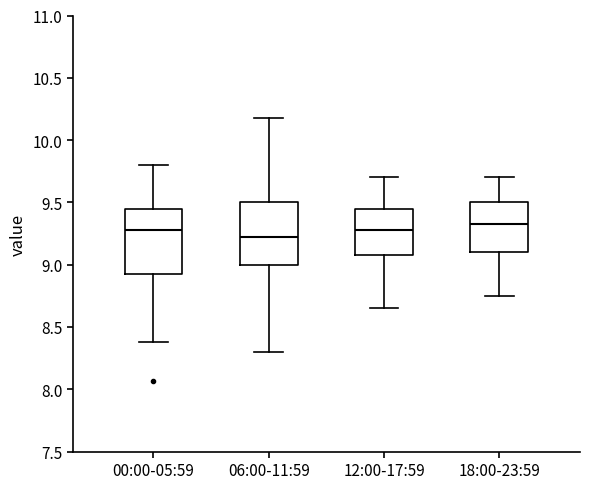

Reading left to right, transcribe this box plot: for each box, give where its median line is, the range the box spans, and where its two whiskers end, as read against the y-axis. The values are not printed on the chart, so give them approximately, as read against the axis.

00:00-05:59: median 9.30, box 8.90 to 9.45, whiskers 8.40 to 9.80
06:00-11:59: median 9.25, box 9.00 to 9.50, whiskers 8.30 to 10.20
12:00-17:59: median 9.30, box 9.10 to 9.45, whiskers 8.65 to 9.70
18:00-23:59: median 9.35, box 9.10 to 9.50, whiskers 8.75 to 9.70